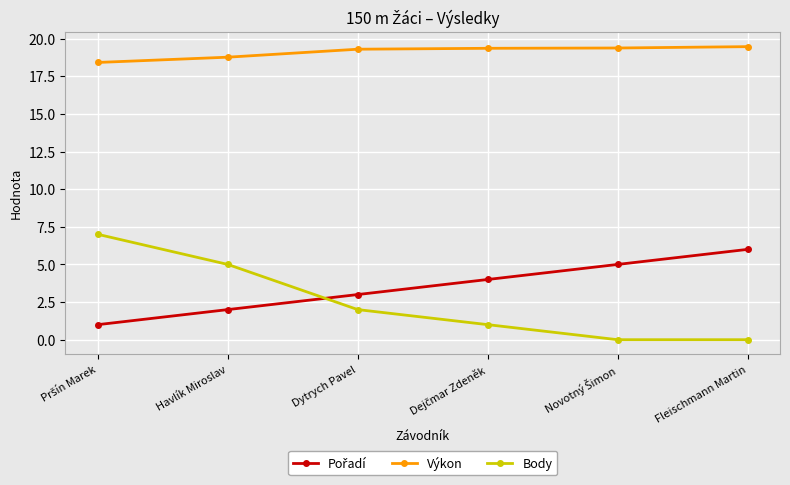

Is it true that Body equals 0.6 at Dytrych Pavel?

False